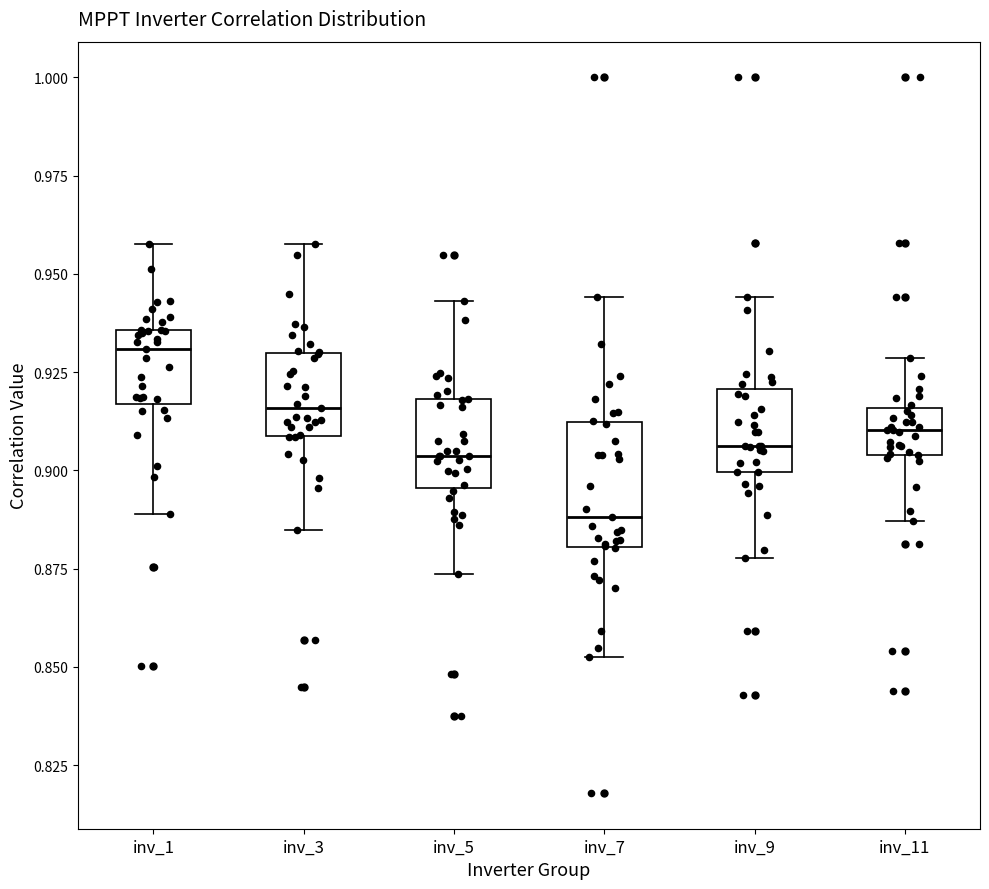

Reading left to right, transcribe this box plot: for each box, give where its median line is, the range the box spans, and where its two whiskers end, as read against the y-axis. The values are not printed on the chart, so give them approximately, as read against the axis.

inv_1: median 0.930, box 0.915 to 0.935, whiskers 0.890 to 0.960
inv_3: median 0.915, box 0.910 to 0.930, whiskers 0.885 to 0.960
inv_5: median 0.905, box 0.895 to 0.920, whiskers 0.875 to 0.945
inv_7: median 0.890, box 0.880 to 0.910, whiskers 0.850 to 0.945
inv_9: median 0.905, box 0.900 to 0.920, whiskers 0.880 to 0.945
inv_11: median 0.910, box 0.905 to 0.915, whiskers 0.885 to 0.930